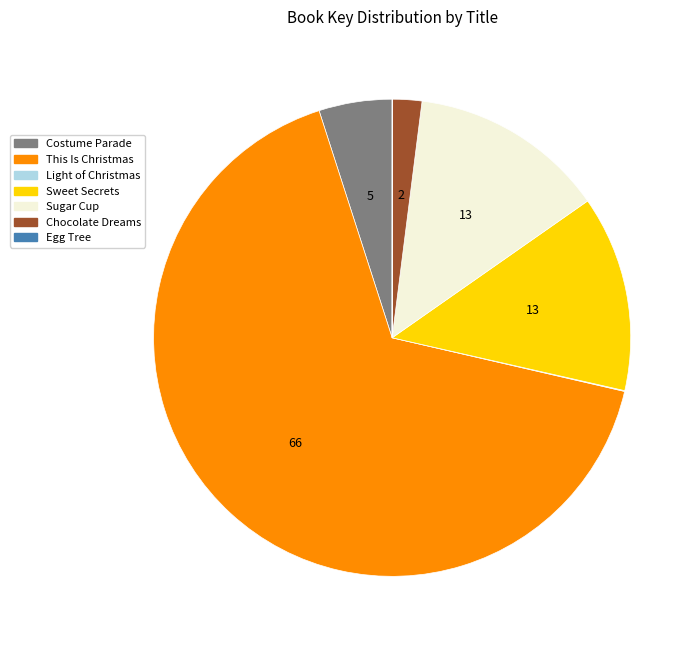

Is it true that Chocolate Dreams is 8% of the pie?

False